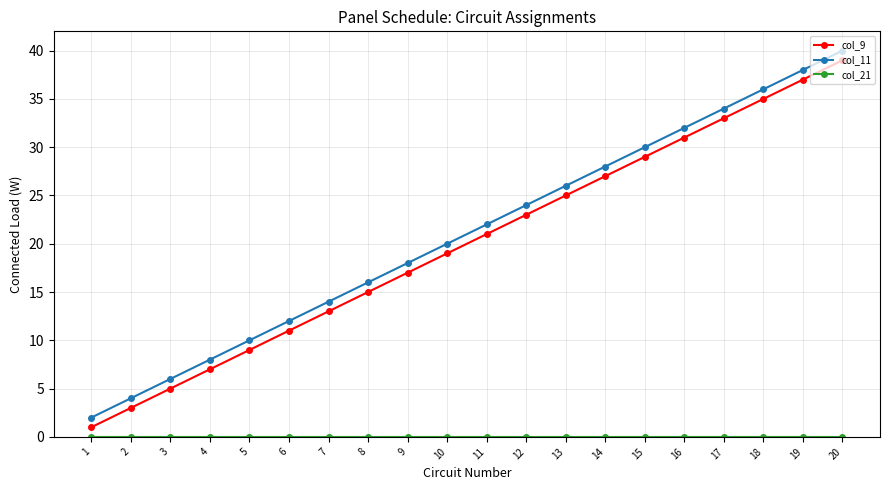

True or false: col_9 has more than 0 points higher than both neighbors.

False